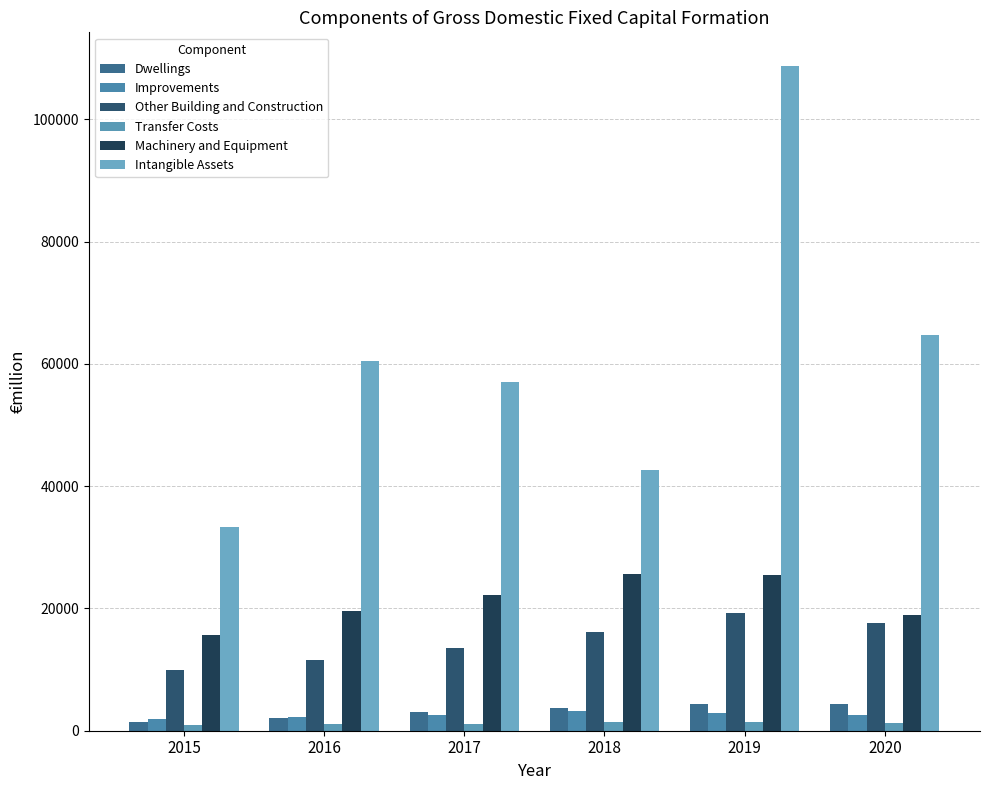

What are all the series names shown in the legend?

Dwellings, Improvements, Other Building and Construction, Transfer Costs, Machinery and Equipment, Intangible Assets